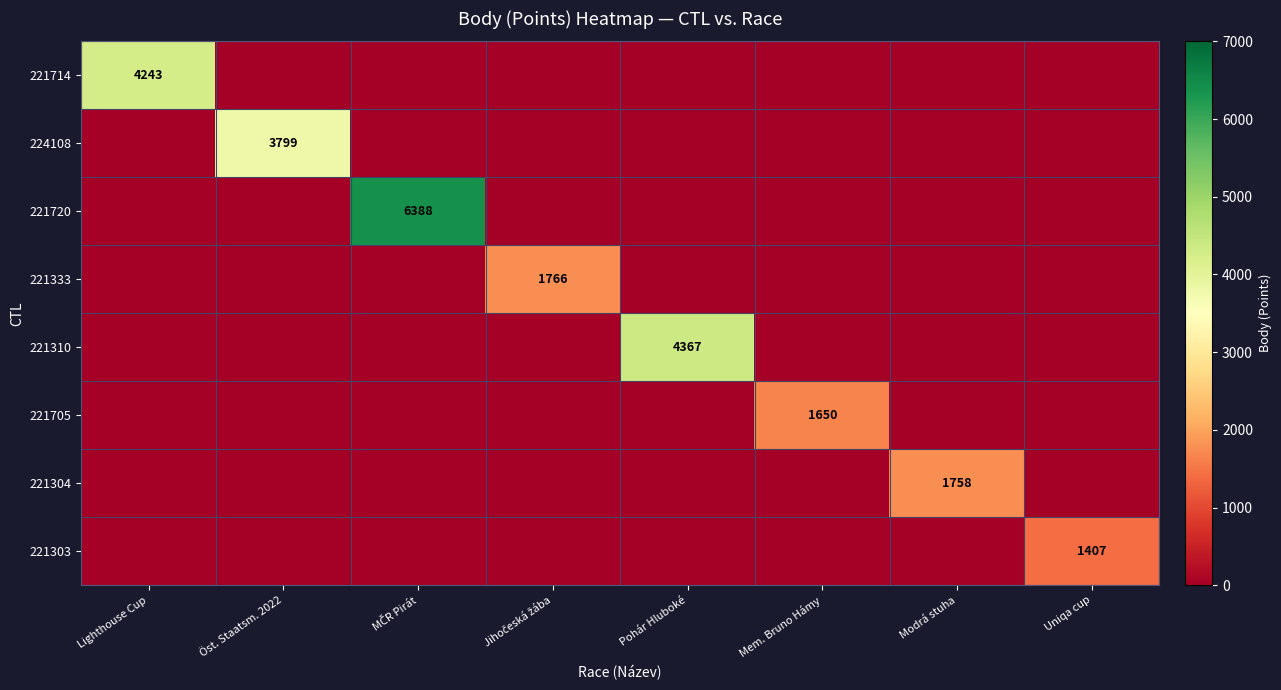

True or false: 221310 has a value of 2722 at Pohár Hluboké.

False